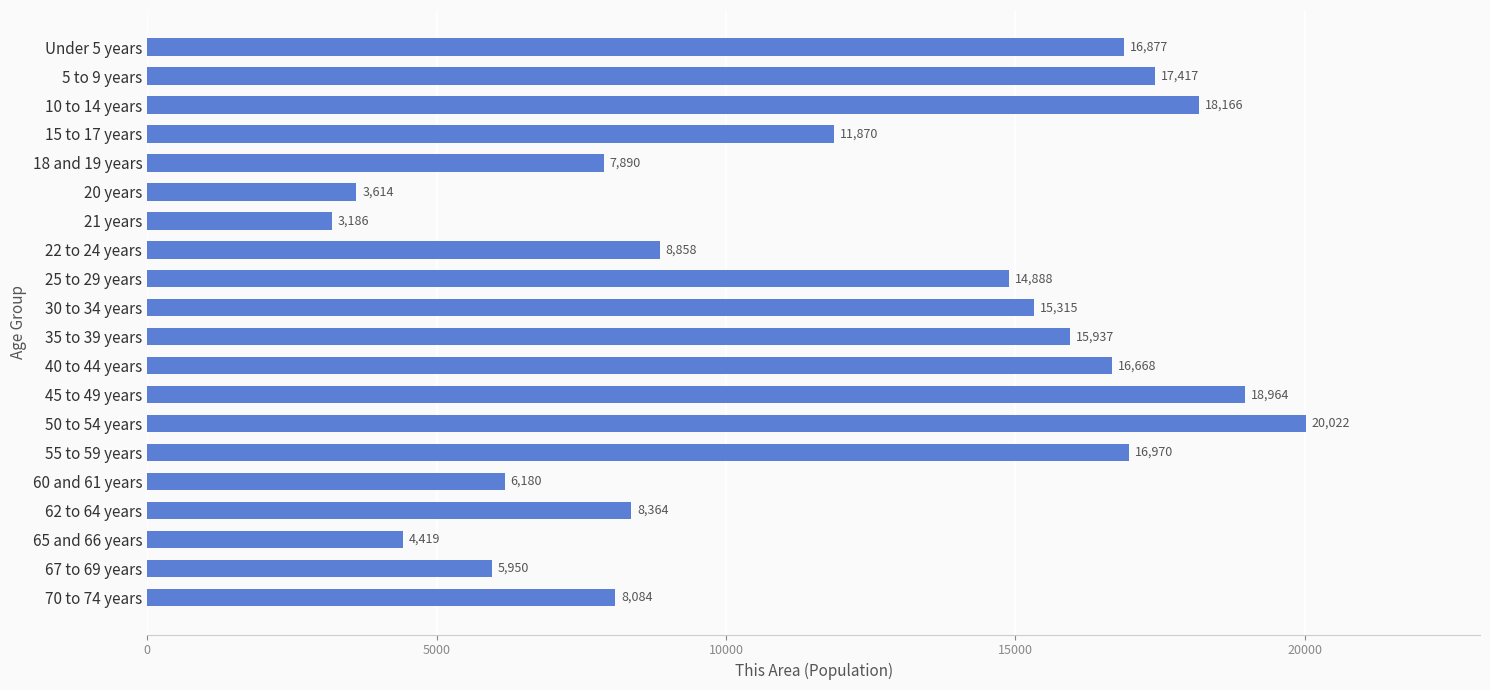

At which label is the value closest to 11604?

15 to 17 years